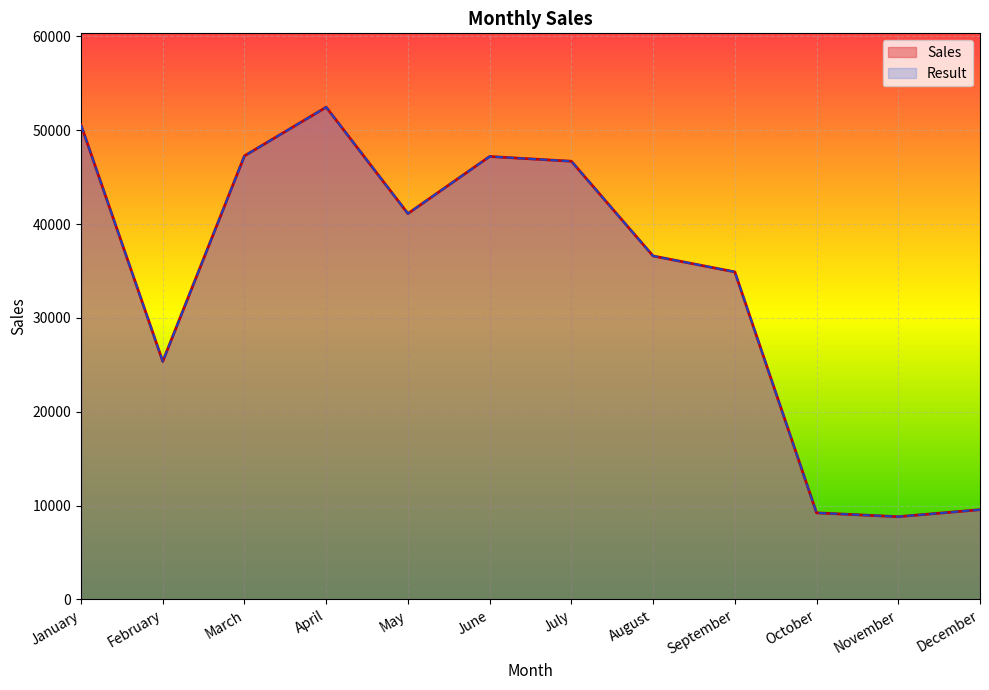

True or false: Sales and Result cross at least once.

False